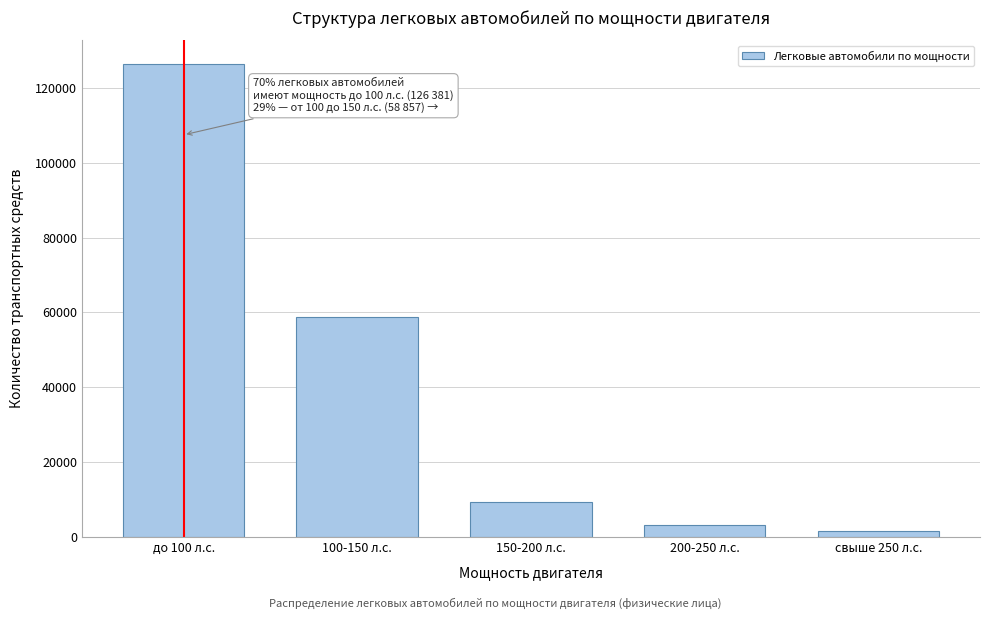

Reading right to left, list all the values displayed in this chart.

1521	3063	9331	58857	126381